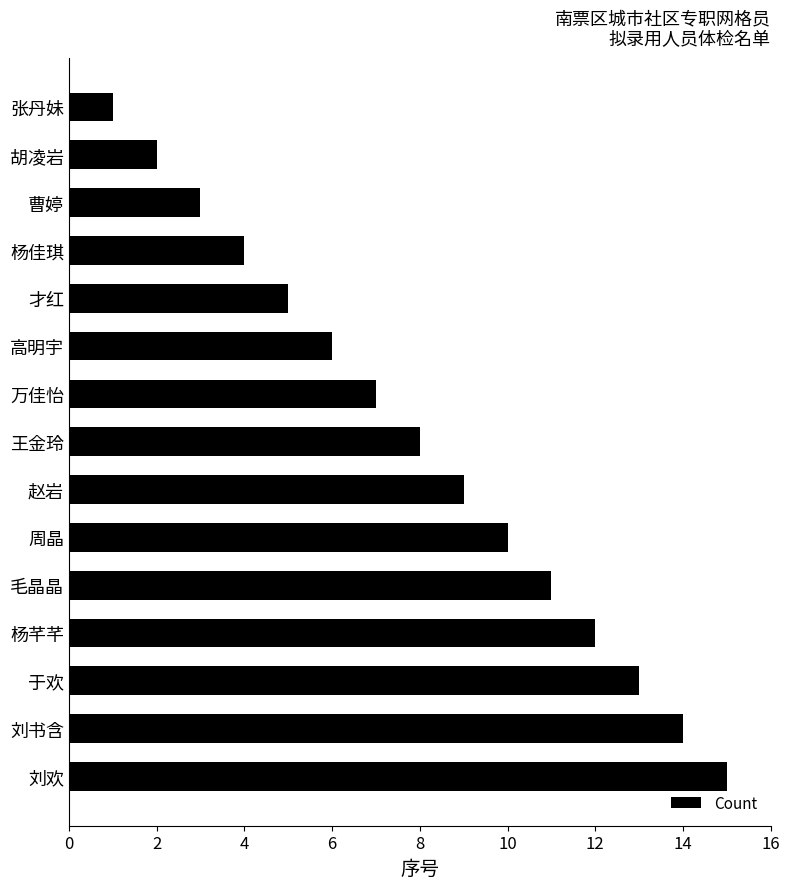

What is the sum of all values?

120